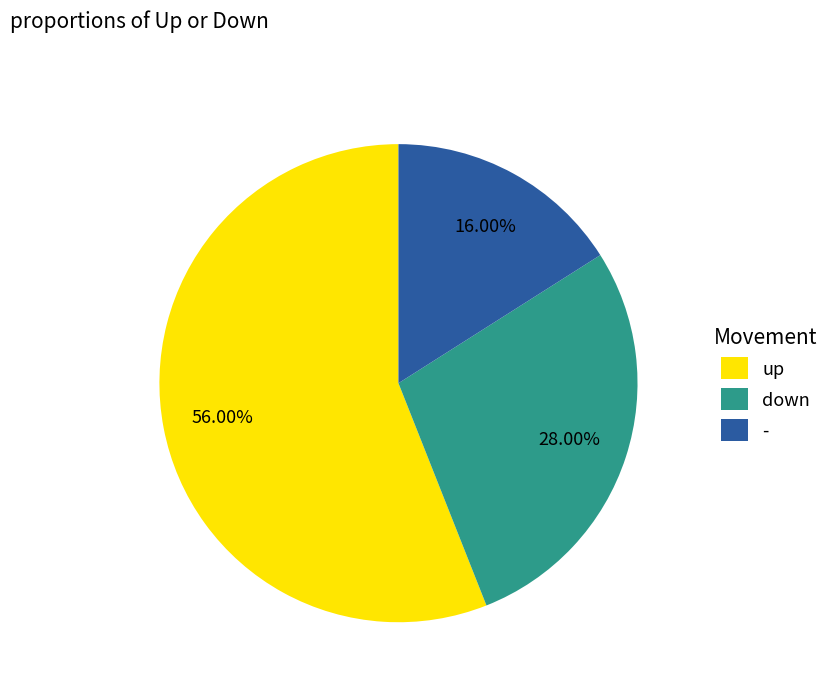

Which category has the biggest portion of the pie?

up